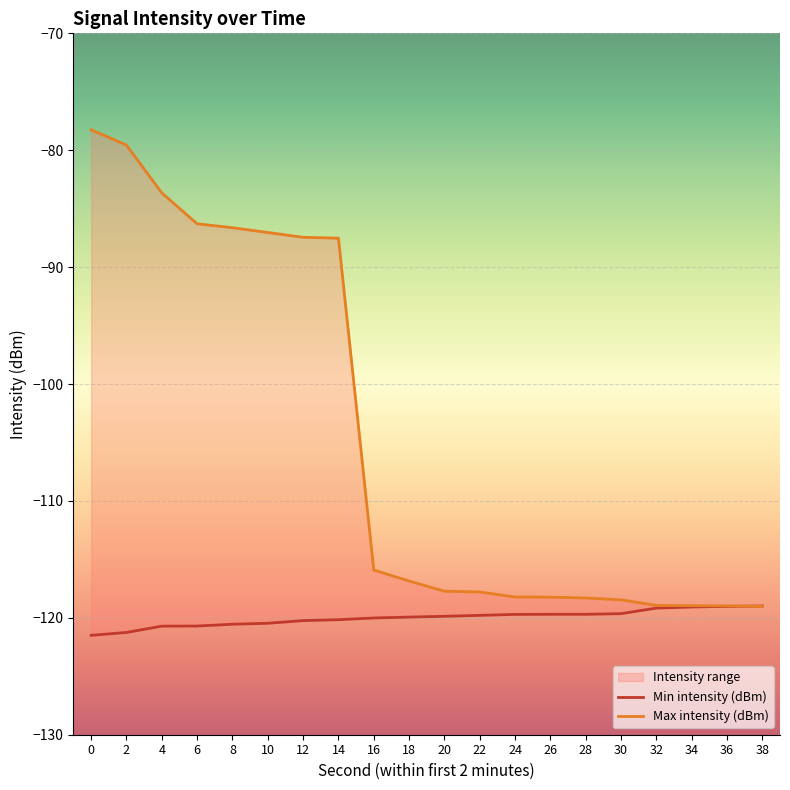

The value of Max intensity (dBm) at 2 is -79.6. True or false?

True